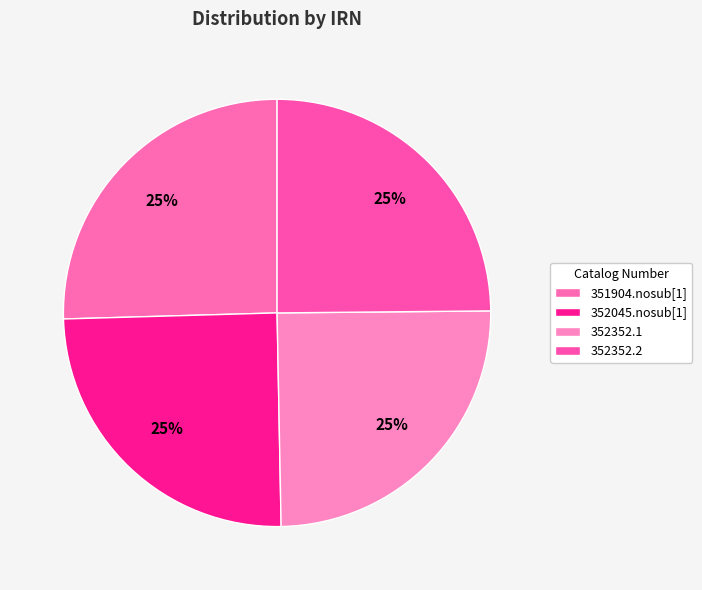

Count the number of slices in the pie.

4